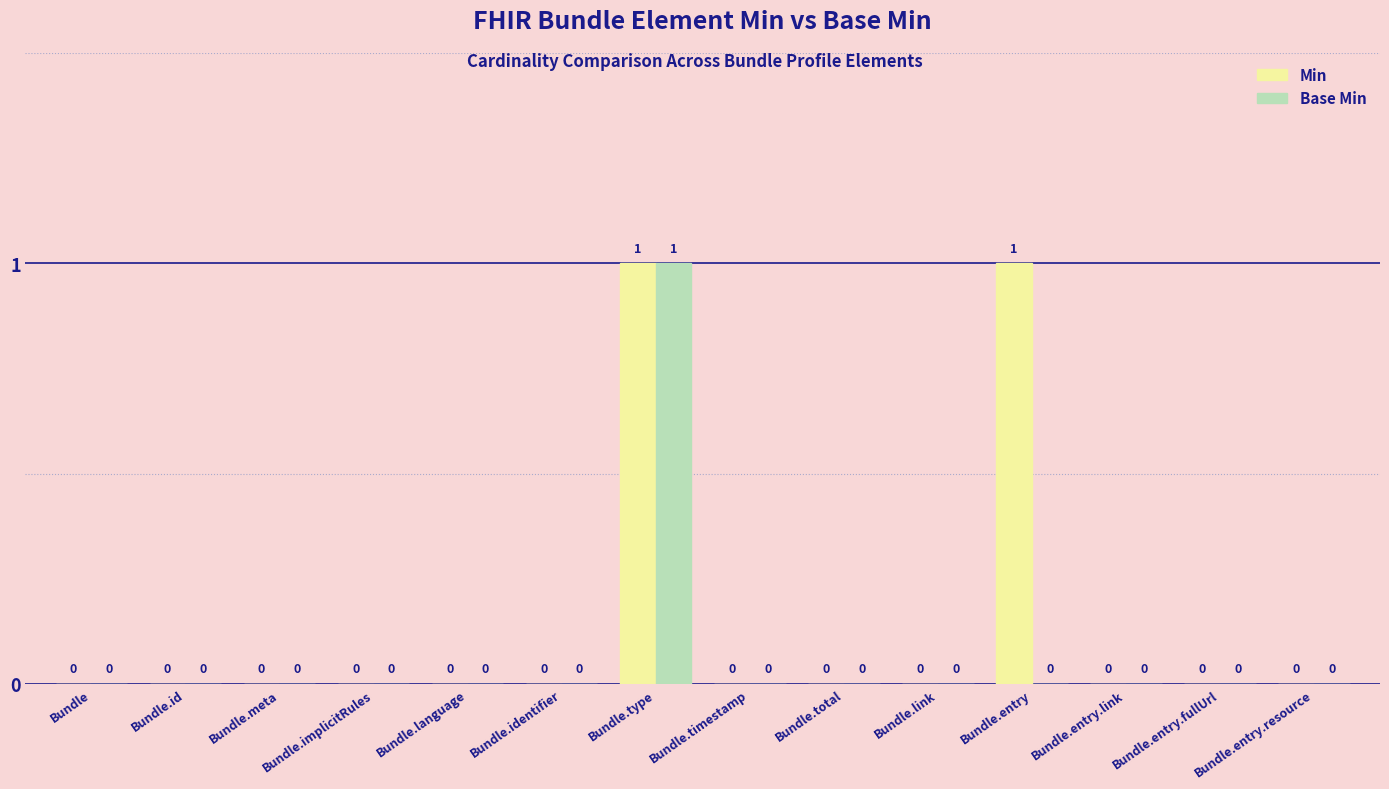

What is the maximum value shown in the chart?

1